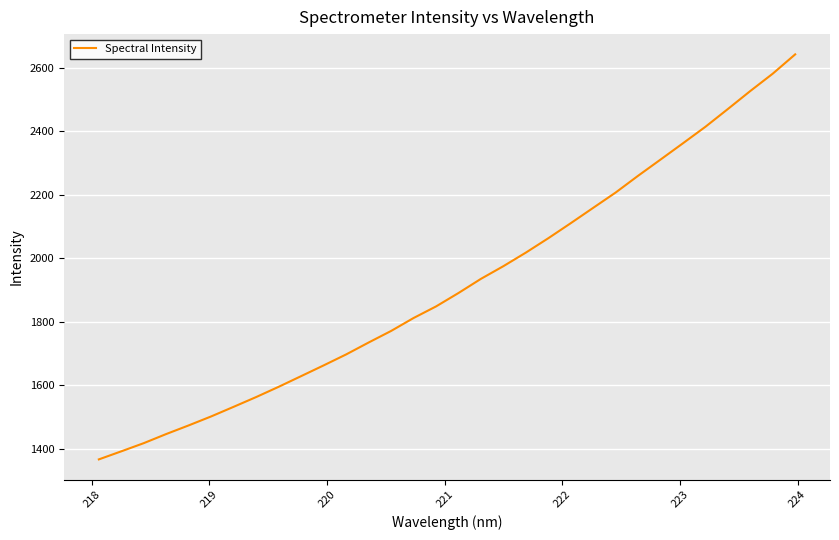

Does the chart display data point markers on the line(s)?

No